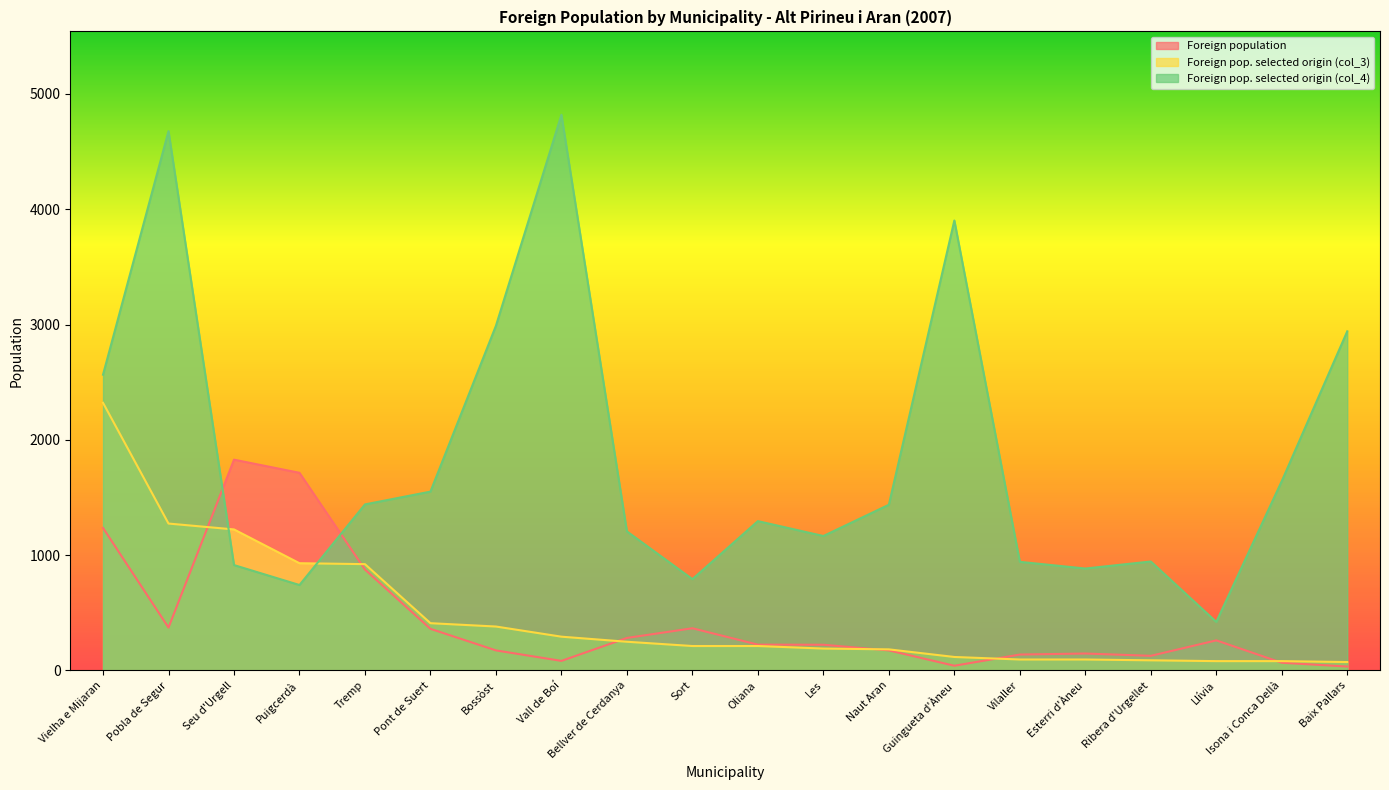

Where does the Foreign pop. selected origin (col_3) series first go above 212?

Vielha e Mijaran